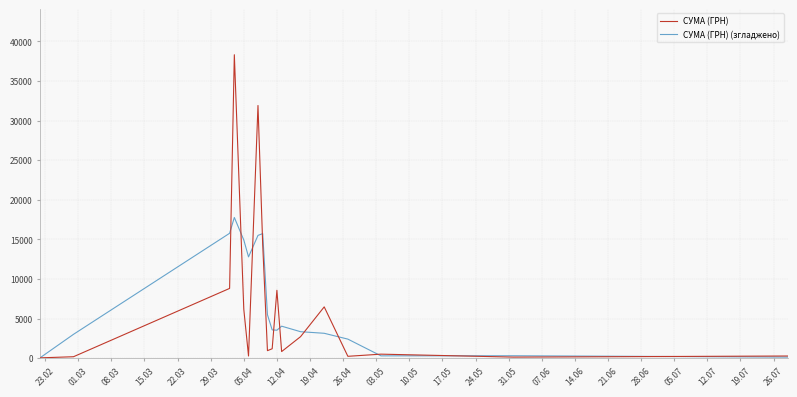

List the series in order of their peak value, lowest first.

СУМА (ГРН) (згладжено), СУМА (ГРН)